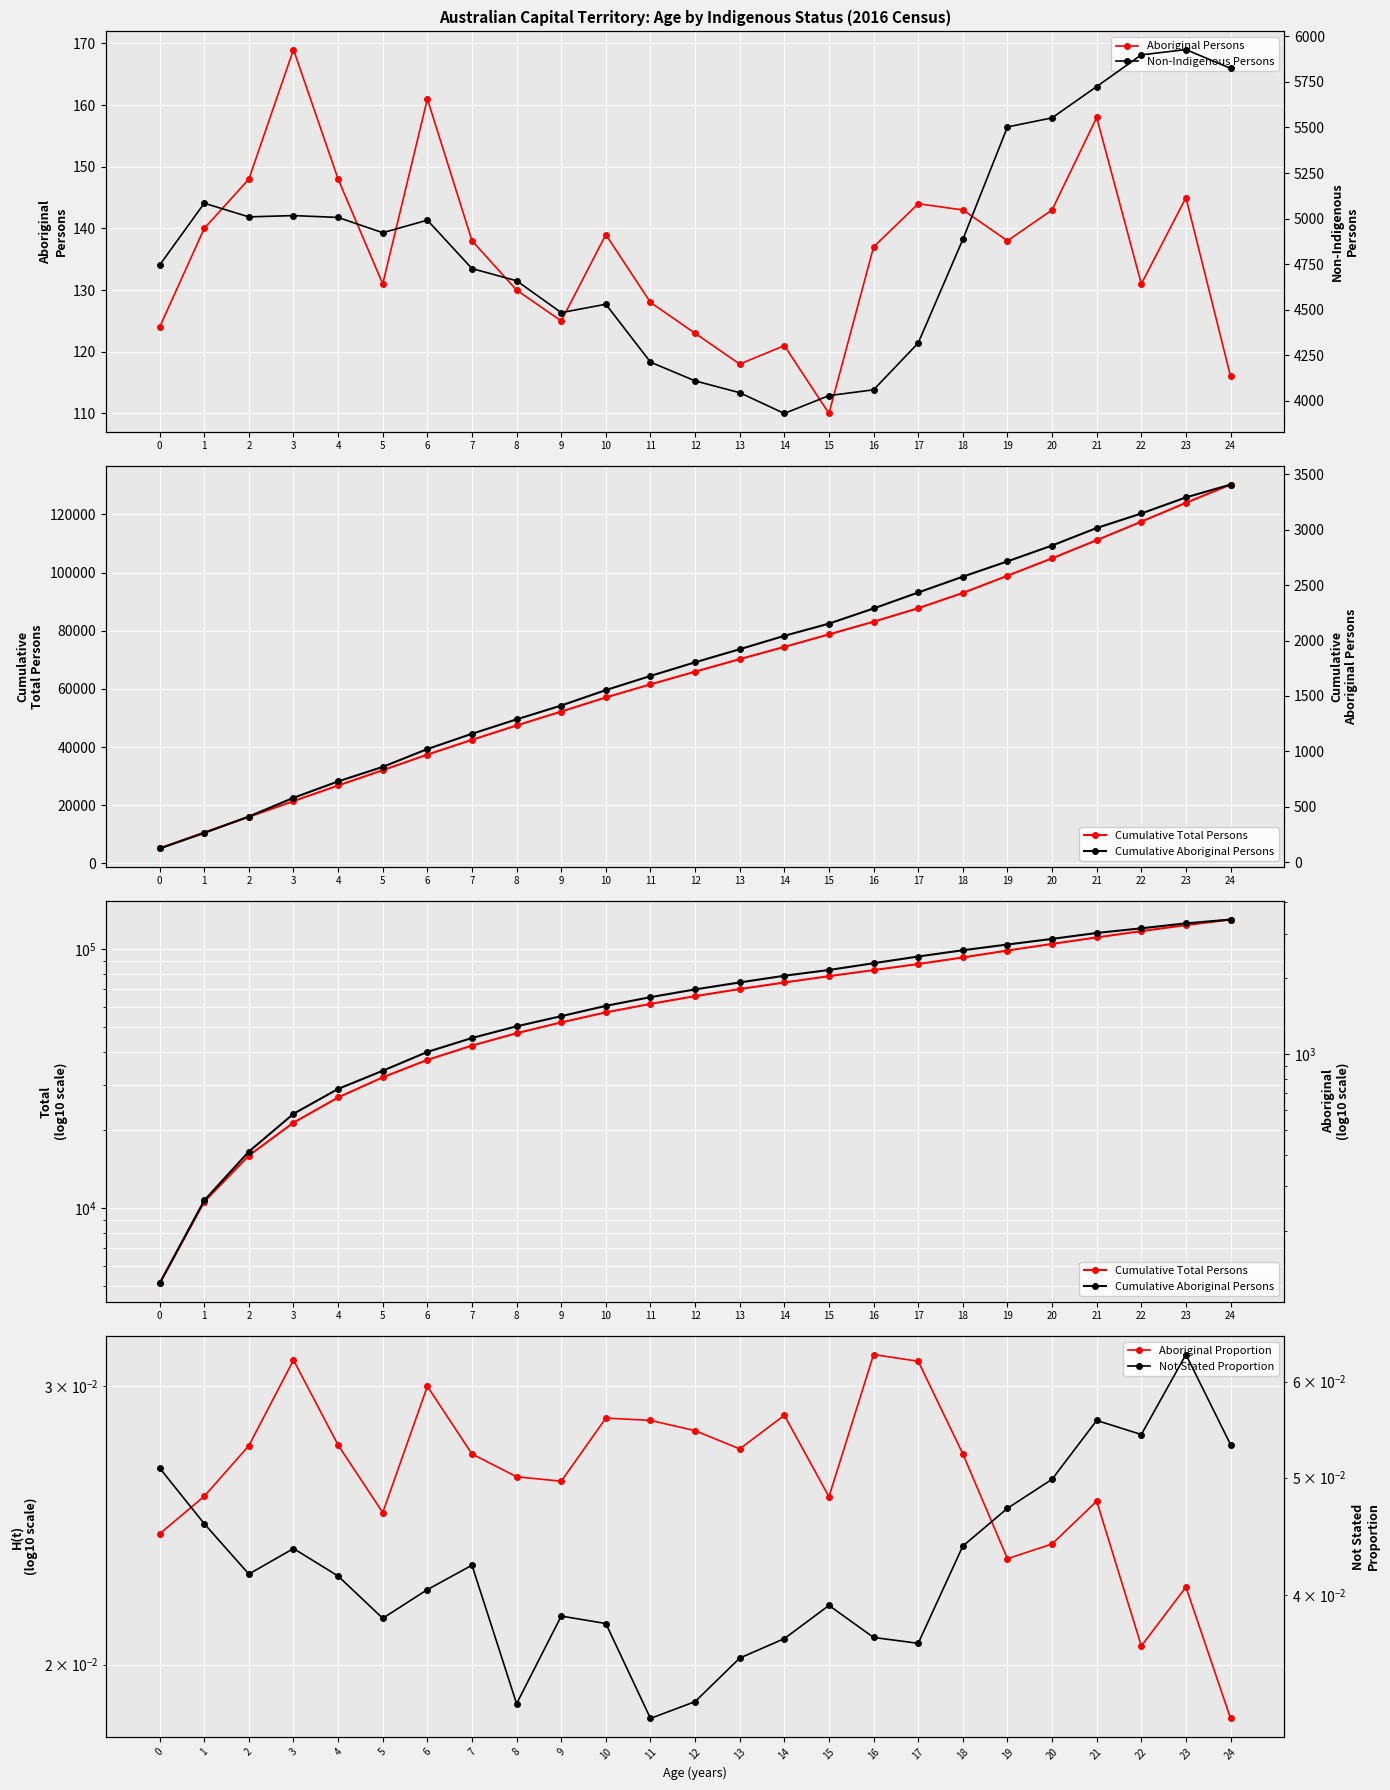

Where is Cumulative Aboriginal Persons nearest to the value 1766?

12